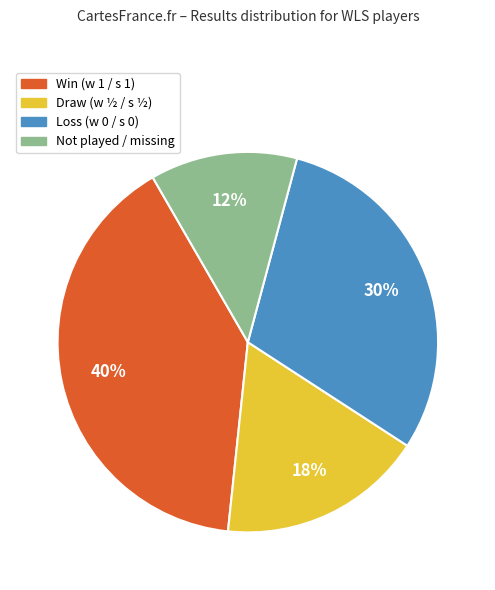

To the nearest percent, what is the average slice percentage?

25%